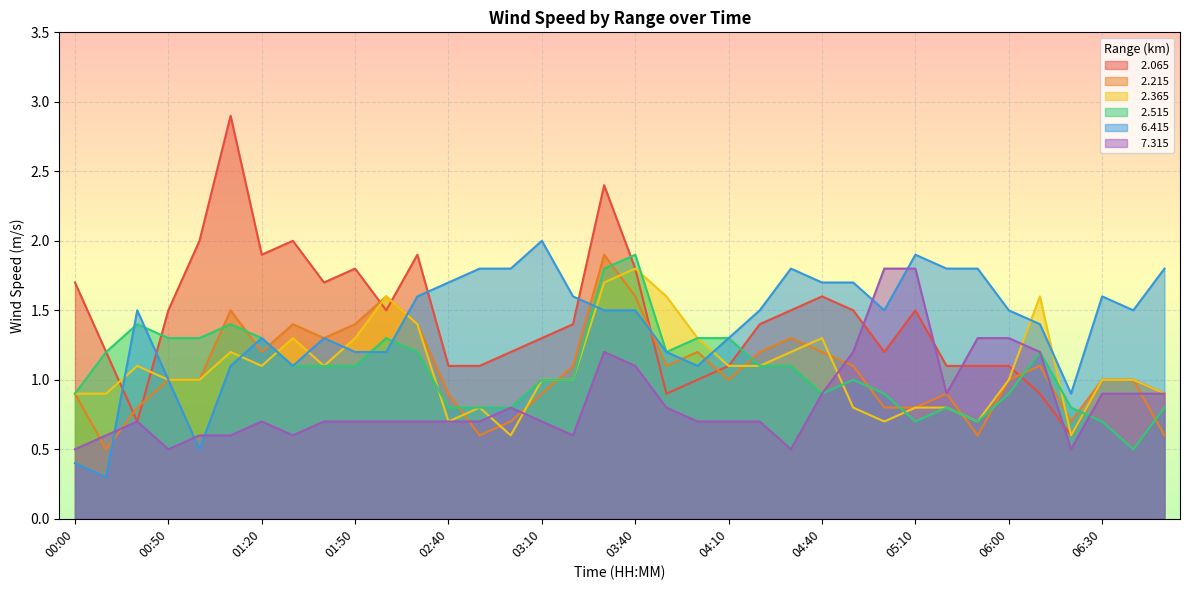

What is the difference between the maximum and minimum values in the   2.515 series?

1.4